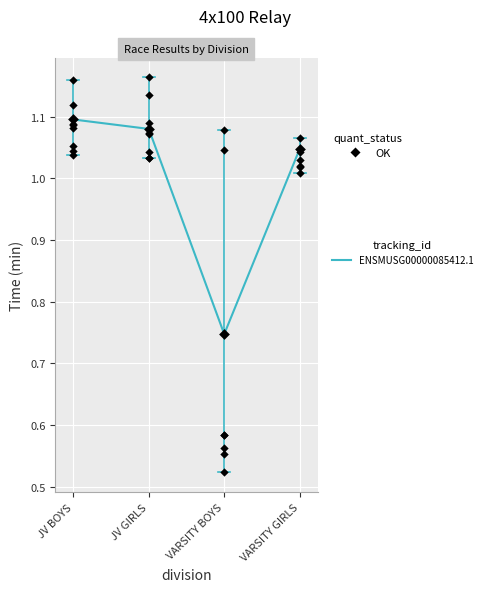

At how many categories does at least one series exceed 0?

4